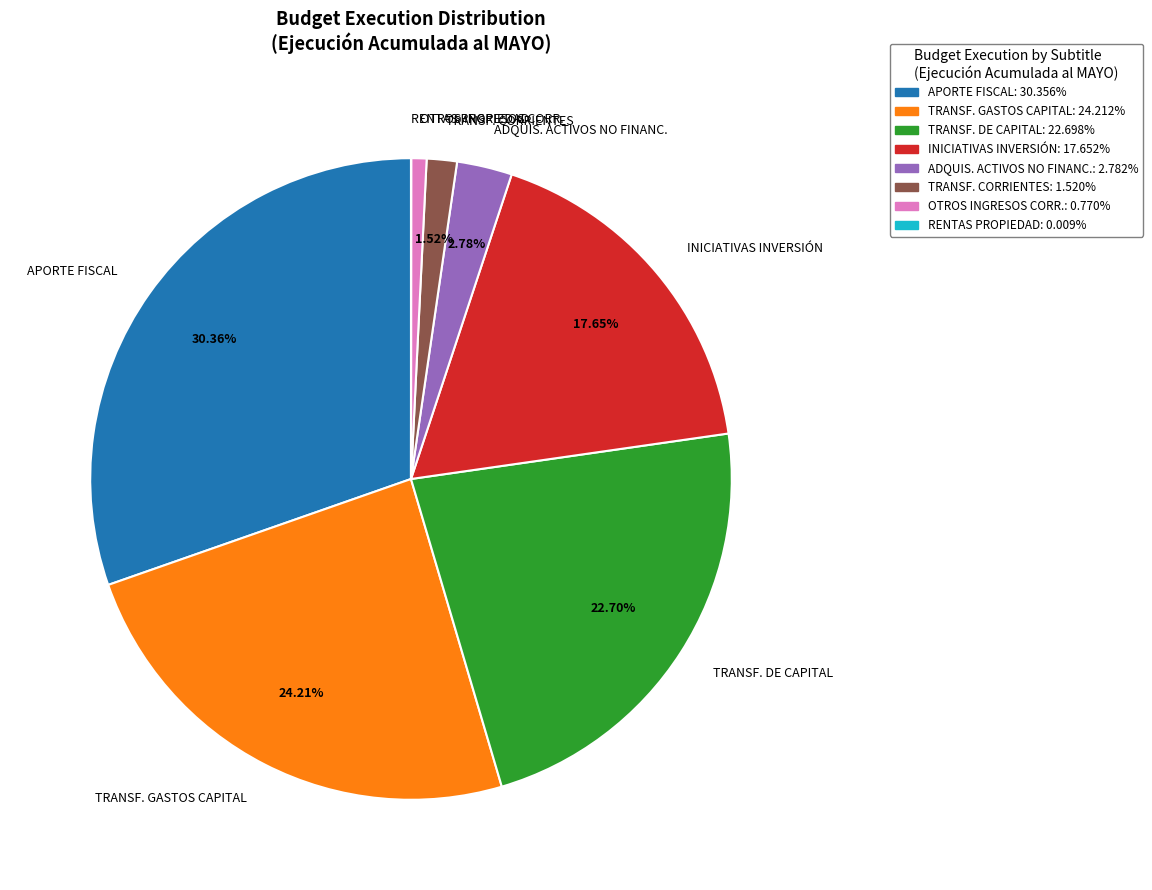

Is ADQUIS. ACTIVOS NO FINANC. the majority of the pie?

No